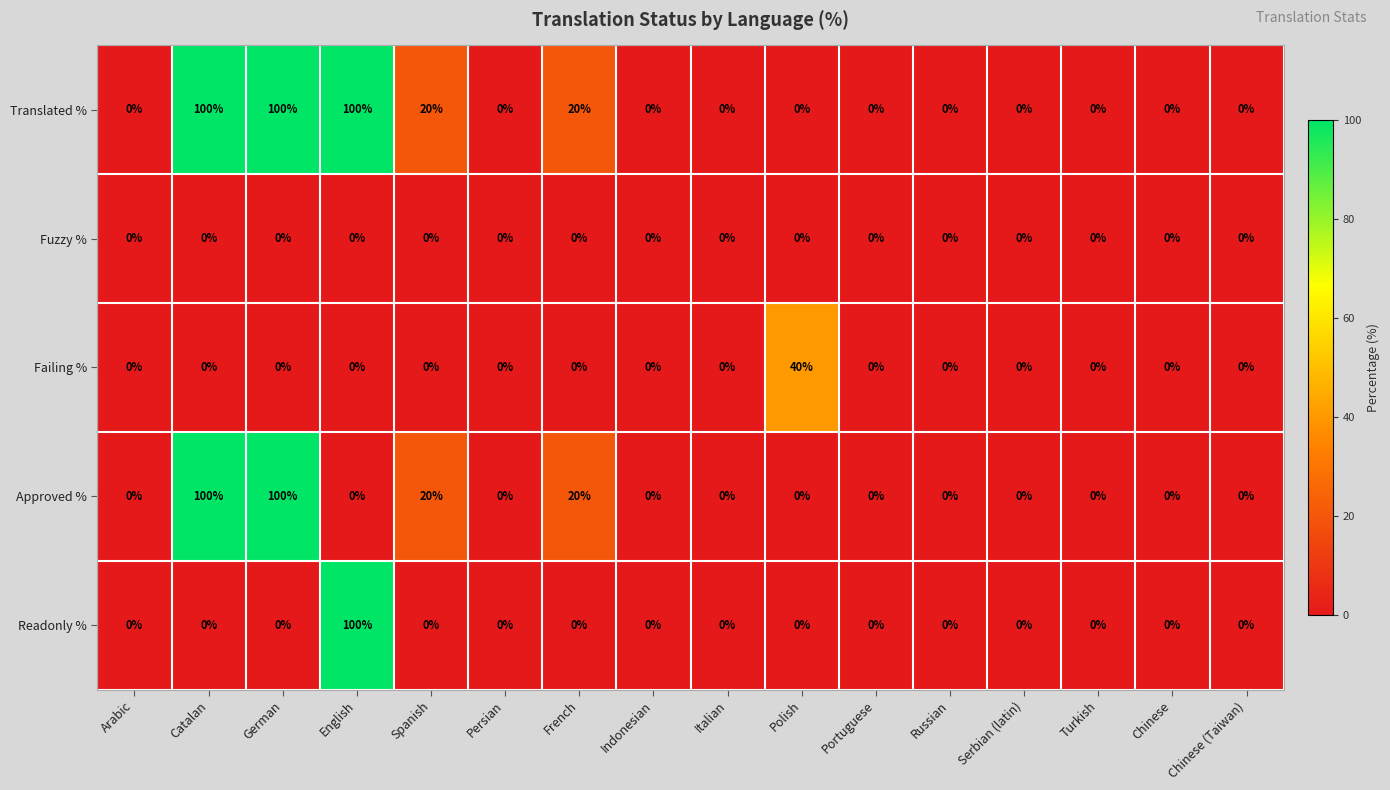

The Fuzzy % series shows 0 at French. True or false?

True